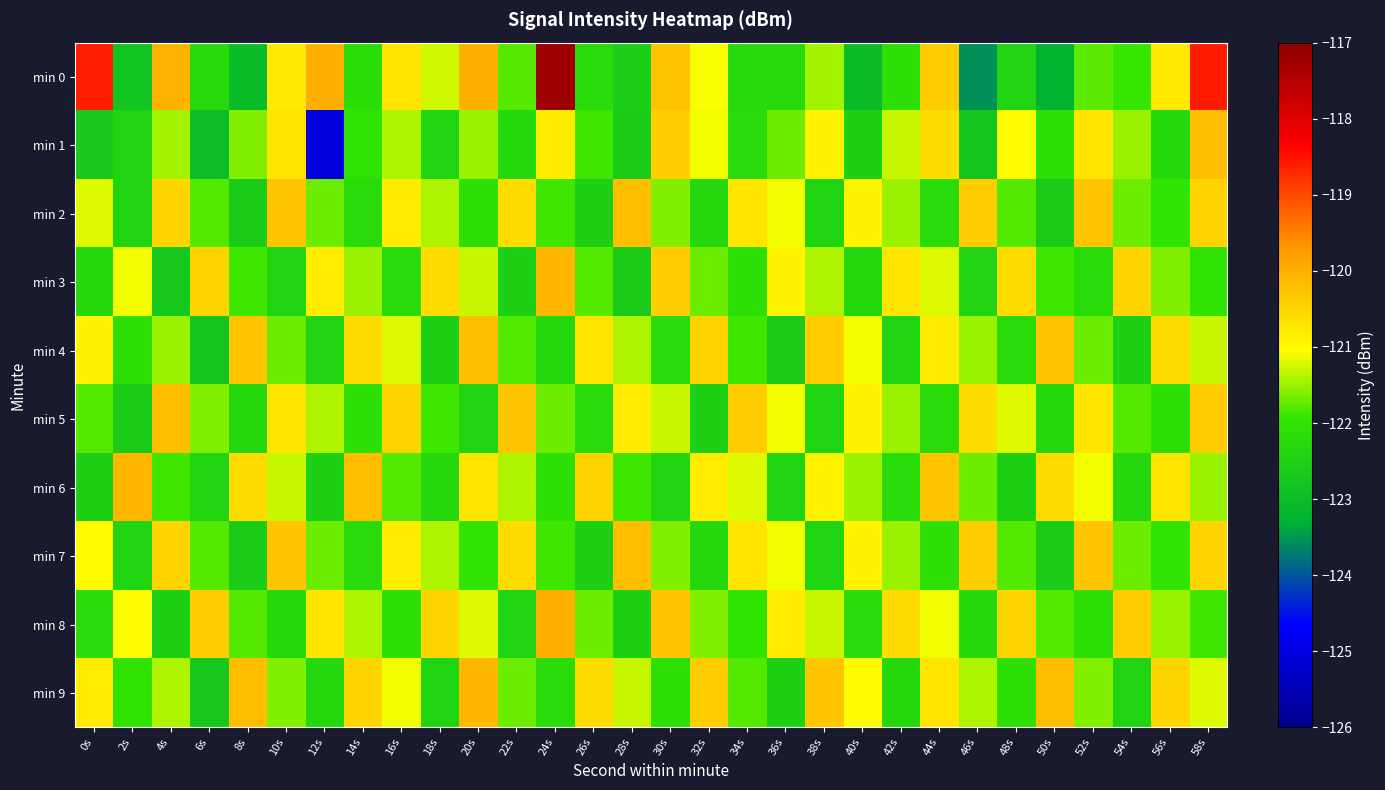

Reading left to right, list all the values displayed in this chart.

min 0: 0s=-118.6	2s=-122.8	4s=-120.1	6s=-122.3	8s=-123.0	10s=-120.8	12s=-120.0	14s=-122.2	16s=-120.7	18s=-121.3	20s=-120.0	22s=-121.8	24s=-117.2	26s=-122.2	28s=-122.6	30s=-120.3	32s=-121.1	34s=-122.2	36s=-122.3	38s=-121.5	40s=-123.0	42s=-122.1	44s=-120.4	46s=-123.5	48s=-122.4	50s=-123.3	52s=-121.8	54s=-121.9	56s=-120.8	58s=-118.6
min 1: 0s=-122.7	2s=-122.4	4s=-121.4	6s=-123.0	8s=-121.6	10s=-120.7	12s=-125.1	14s=-122.0	16s=-121.4	18s=-122.4	20s=-121.5	22s=-122.3	24s=-120.8	26s=-121.9	28s=-122.6	30s=-120.4	32s=-121.1	34s=-122.2	36s=-121.7	38s=-120.9	40s=-122.5	42s=-121.3	44s=-120.6	46s=-122.8	48s=-121.0	50s=-122.1	52s=-120.7	54s=-121.5	56s=-122.3	58s=-120.2
min 2: 0s=-121.2	2s=-122.4	4s=-120.5	6s=-121.8	8s=-122.6	10s=-120.3	12s=-121.7	14s=-122.2	16s=-120.8	18s=-121.4	20s=-122.1	22s=-120.6	24s=-121.9	26s=-122.5	28s=-120.2	30s=-121.6	32s=-122.3	34s=-120.7	36s=-121.1	38s=-122.4	40s=-120.9	42s=-121.5	44s=-122.2	46s=-120.4	48s=-121.8	50s=-122.6	52s=-120.3	54s=-121.7	56s=-122.0	58s=-120.5
min 3: 0s=-122.3	2s=-121.1	4s=-122.7	6s=-120.5	8s=-121.9	10s=-122.4	12s=-120.8	14s=-121.5	16s=-122.2	18s=-120.6	20s=-121.3	22s=-122.5	24s=-120.1	26s=-121.8	28s=-122.6	30s=-120.4	32s=-121.7	34s=-122.1	36s=-120.9	38s=-121.4	40s=-122.3	42s=-120.7	44s=-121.2	46s=-122.4	48s=-120.6	50s=-121.9	52s=-122.2	54s=-120.5	56s=-121.6	58s=-122.0
min 4: 0s=-120.9	2s=-122.1	4s=-121.5	6s=-122.8	8s=-120.3	10s=-121.7	12s=-122.4	14s=-120.6	16s=-121.2	18s=-122.5	20s=-120.2	22s=-121.8	24s=-122.3	26s=-120.7	28s=-121.4	30s=-122.2	32s=-120.5	34s=-121.9	36s=-122.6	38s=-120.4	40s=-121.1	42s=-122.4	44s=-120.8	46s=-121.5	48s=-122.2	50s=-120.3	52s=-121.7	54s=-122.5	56s=-120.6	58s=-121.3
min 5: 0s=-121.8	2s=-122.6	4s=-120.2	6s=-121.6	8s=-122.3	10s=-120.7	12s=-121.4	14s=-122.1	16s=-120.5	18s=-121.9	20s=-122.4	22s=-120.3	24s=-121.7	26s=-122.2	28s=-120.8	30s=-121.3	32s=-122.5	34s=-120.4	36s=-121.1	38s=-122.4	40s=-120.9	42s=-121.5	44s=-122.2	46s=-120.6	48s=-121.2	50s=-122.3	52s=-120.7	54s=-121.8	56s=-122.1	58s=-120.4
min 6: 0s=-122.5	2s=-120.1	4s=-121.9	6s=-122.4	8s=-120.6	10s=-121.3	12s=-122.5	14s=-120.2	16s=-121.8	18s=-122.3	20s=-120.7	22s=-121.4	24s=-122.1	26s=-120.5	28s=-121.9	30s=-122.4	32s=-120.8	34s=-121.2	36s=-122.4	38s=-120.9	40s=-121.5	42s=-122.2	44s=-120.3	46s=-121.7	48s=-122.5	50s=-120.6	52s=-121.1	54s=-122.3	56s=-120.7	58s=-121.5
min 7: 0s=-121.0	2s=-122.4	4s=-120.5	6s=-121.8	8s=-122.6	10s=-120.3	12s=-121.7	14s=-122.2	16s=-120.8	18s=-121.4	20s=-122.0	22s=-120.6	24s=-121.9	26s=-122.5	28s=-120.2	30s=-121.6	32s=-122.3	34s=-120.7	36s=-121.1	38s=-122.4	40s=-120.9	42s=-121.5	44s=-122.1	46s=-120.4	48s=-121.8	50s=-122.6	52s=-120.3	54s=-121.7	56s=-122.0	58s=-120.5
min 8: 0s=-122.2	2s=-121.0	4s=-122.5	6s=-120.4	8s=-121.8	10s=-122.3	12s=-120.7	14s=-121.4	16s=-122.1	18s=-120.5	20s=-121.2	22s=-122.4	24s=-120.0	26s=-121.7	28s=-122.5	30s=-120.3	32s=-121.6	34s=-122.0	36s=-120.8	38s=-121.3	40s=-122.2	42s=-120.6	44s=-121.1	46s=-122.3	48s=-120.5	50s=-121.8	52s=-122.1	54s=-120.4	56s=-121.5	58s=-121.9
min 9: 0s=-120.8	2s=-122.0	4s=-121.4	6s=-122.7	8s=-120.2	10s=-121.6	12s=-122.3	14s=-120.5	16s=-121.1	18s=-122.4	20s=-120.1	22s=-121.7	24s=-122.2	26s=-120.6	28s=-121.3	30s=-122.1	32s=-120.4	34s=-121.8	36s=-122.5	38s=-120.3	40s=-121.0	42s=-122.3	44s=-120.7	46s=-121.4	48s=-122.1	50s=-120.2	52s=-121.6	54s=-122.4	56s=-120.5	58s=-121.2